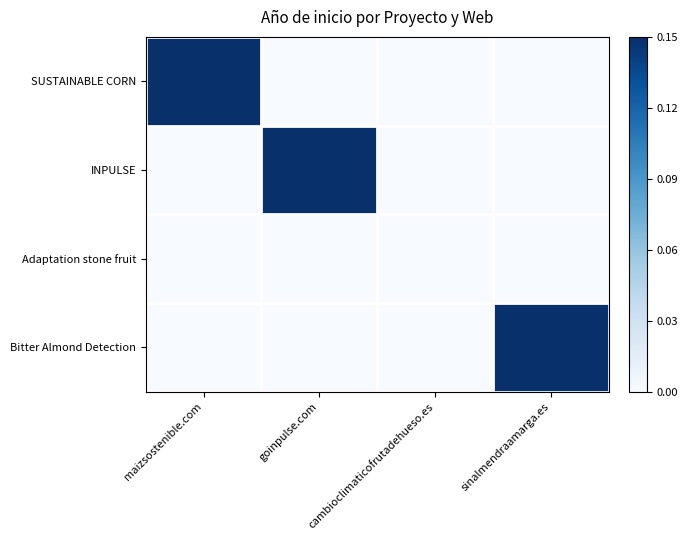

Which has a higher value, sinalmendraamarga.es or goinpulse.com?

sinalmendraamarga.es